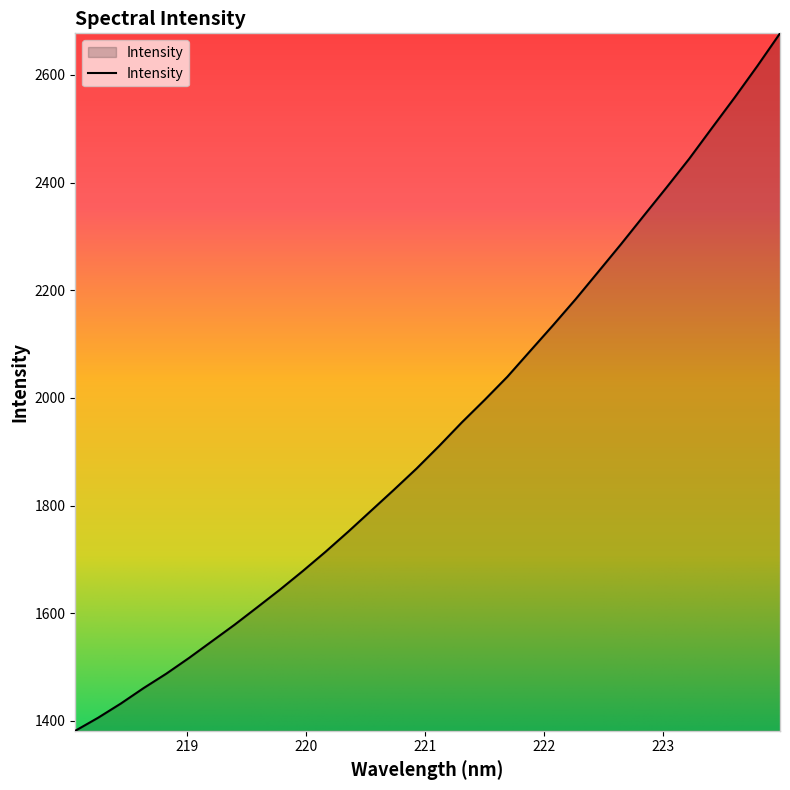

How many lines are shown in the chart?

1